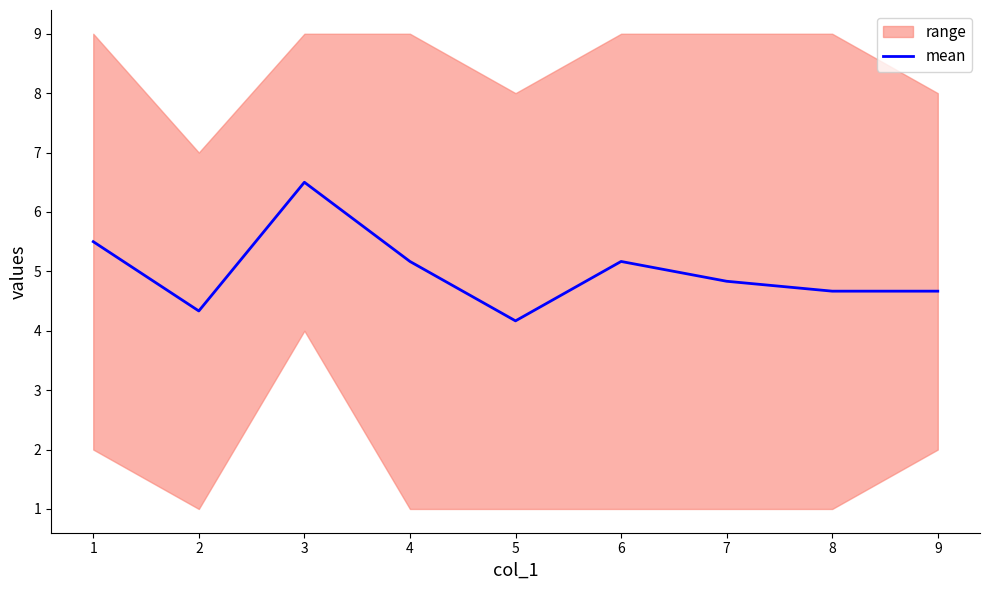

At which label does mean reach its peak?

3